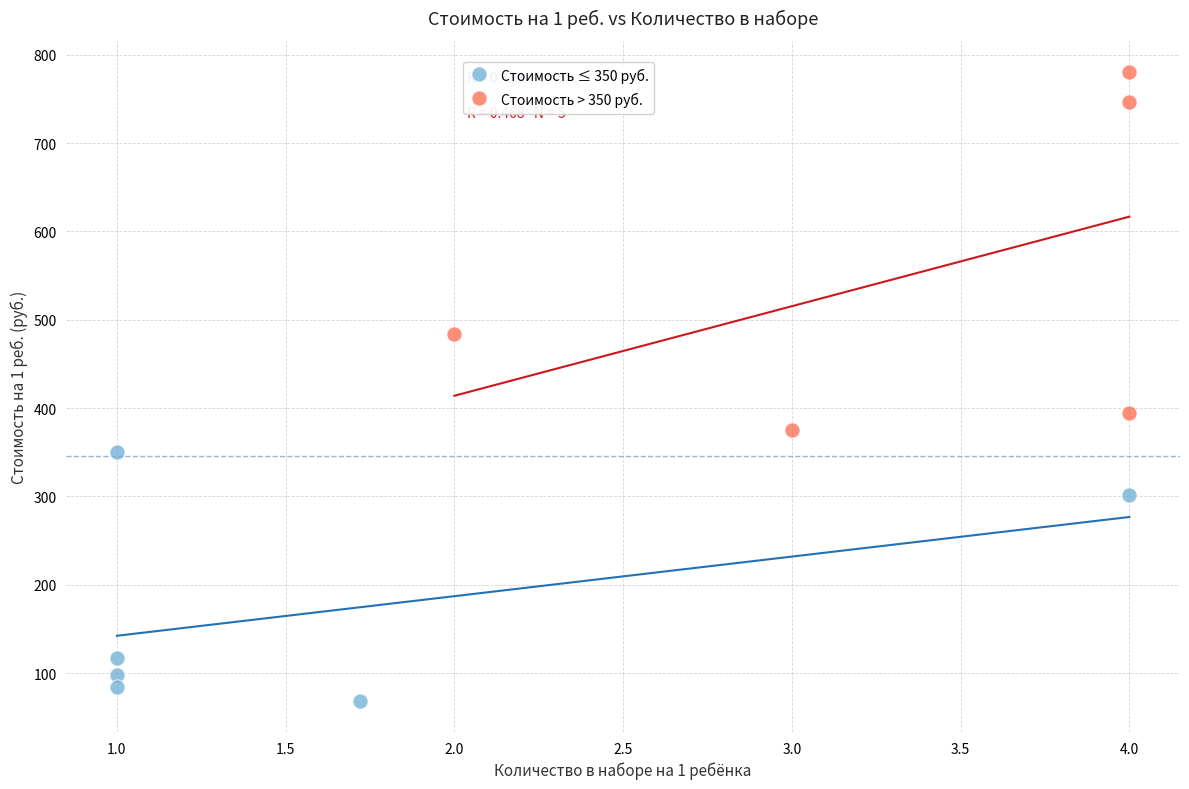

Which series reaches the maximum Y coordinate?

Стоимость > 350 руб.